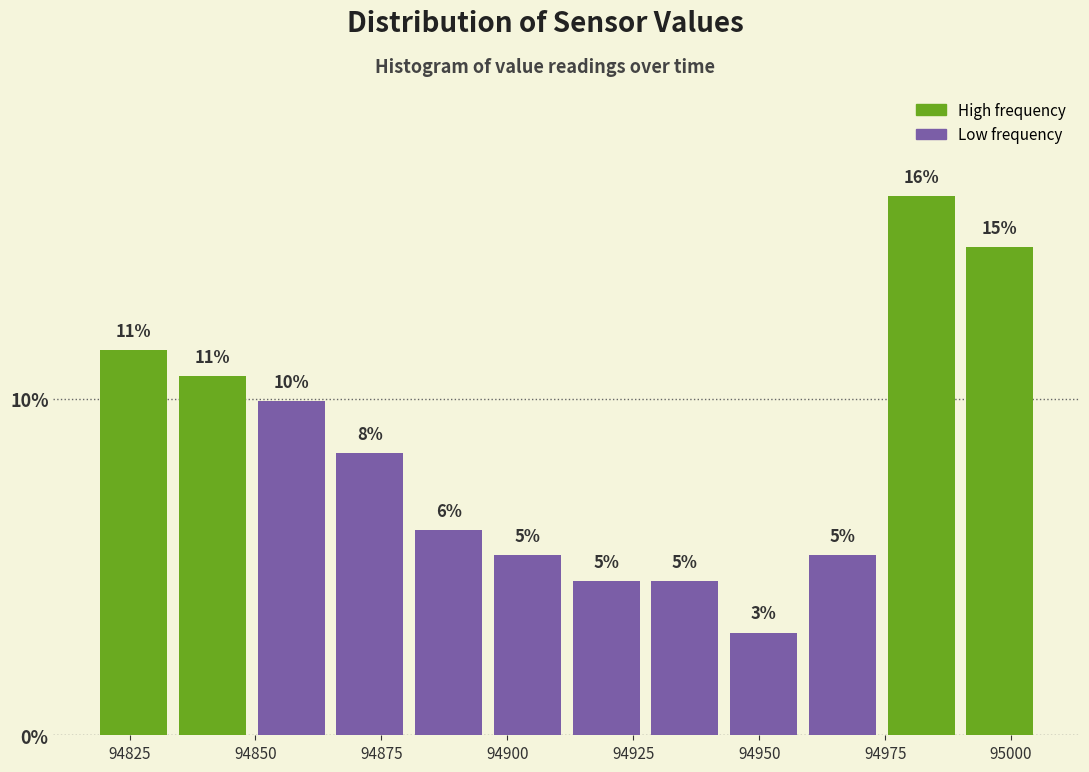

Around what value on the x-axis is the tallest bar? Give the approximate position of its centre, as read against the axis.

94980